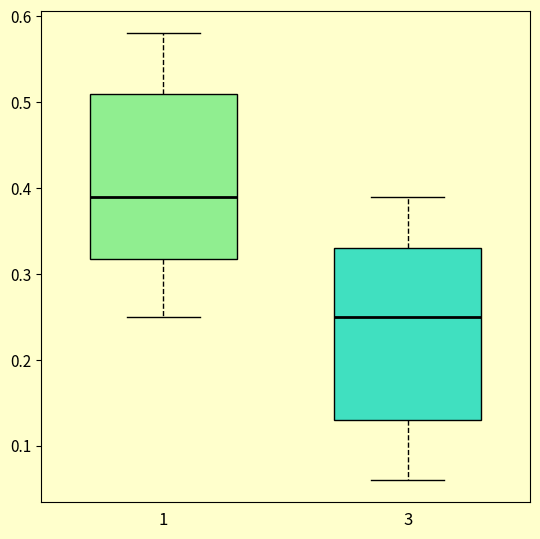

Where does the lower whisker of the box at x = 1 end on the y-axis? The values are not printed on the chart, so give them approximately, as read against the axis.

0.25